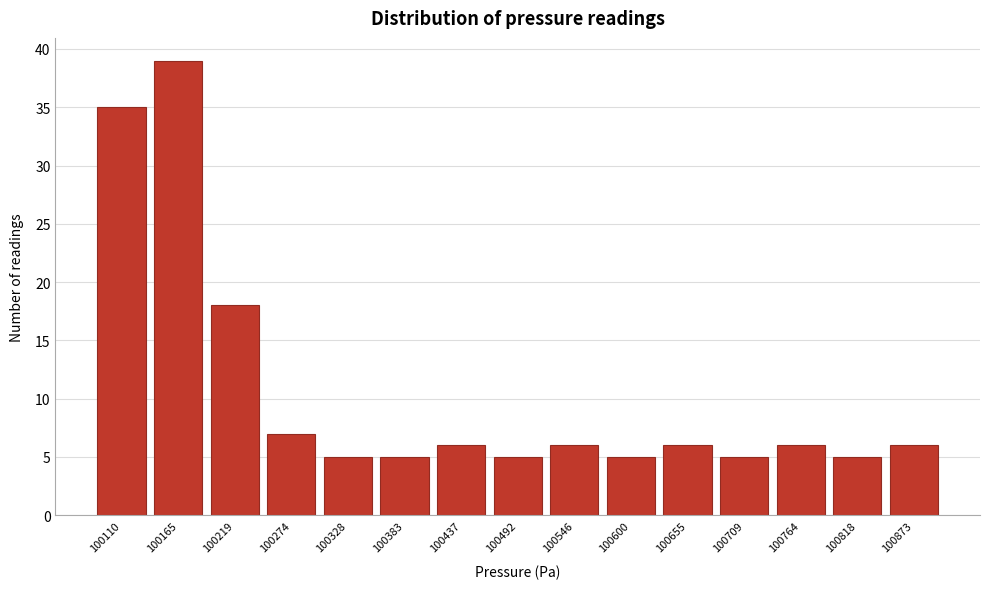

Reading left to right, transcribe this chart: for each bar, give the range it covers on the x-axis and its height. Neither the bar edges nor the heights are printed on the chart, so give them approximately, as read against the axes.

100080 to 100140: 35
100140 to 100190: 39
100190 to 100250: 18
100250 to 100300: 7
100300 to 100360: 5
100360 to 100410: 5
100410 to 100460: 6
100460 to 100520: 5
100520 to 100570: 6
100570 to 100630: 5
100630 to 100680: 6
100680 to 100740: 5
100740 to 100790: 6
100790 to 100850: 5
100850 to 100900: 6